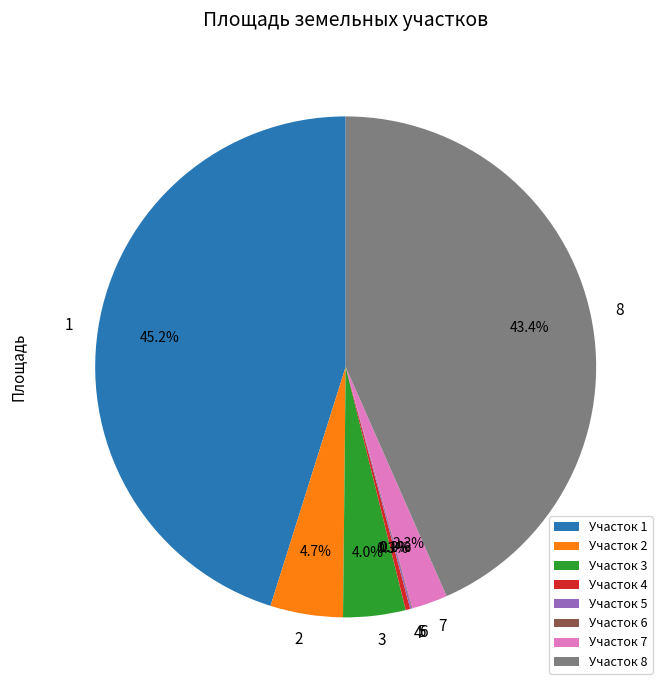

Is the sum of 7 and 3 greater than half?

No